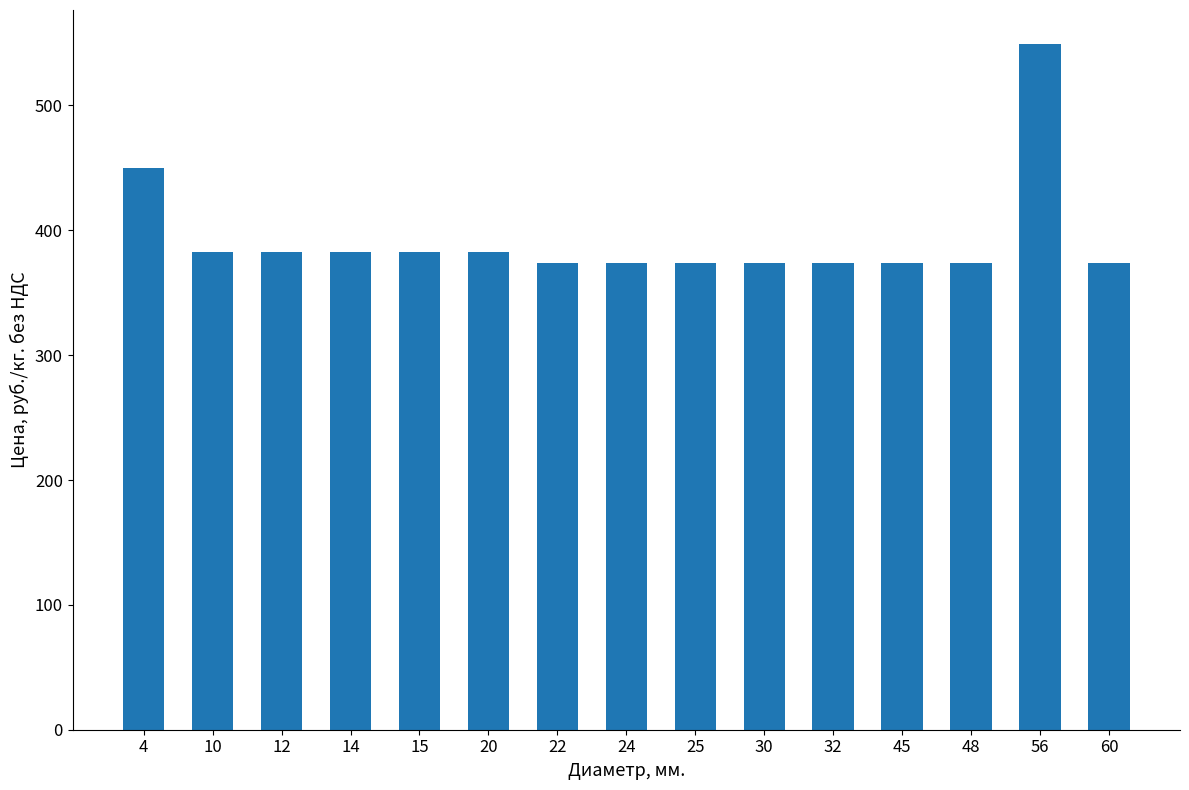

What is the sum of all values?

5899.5